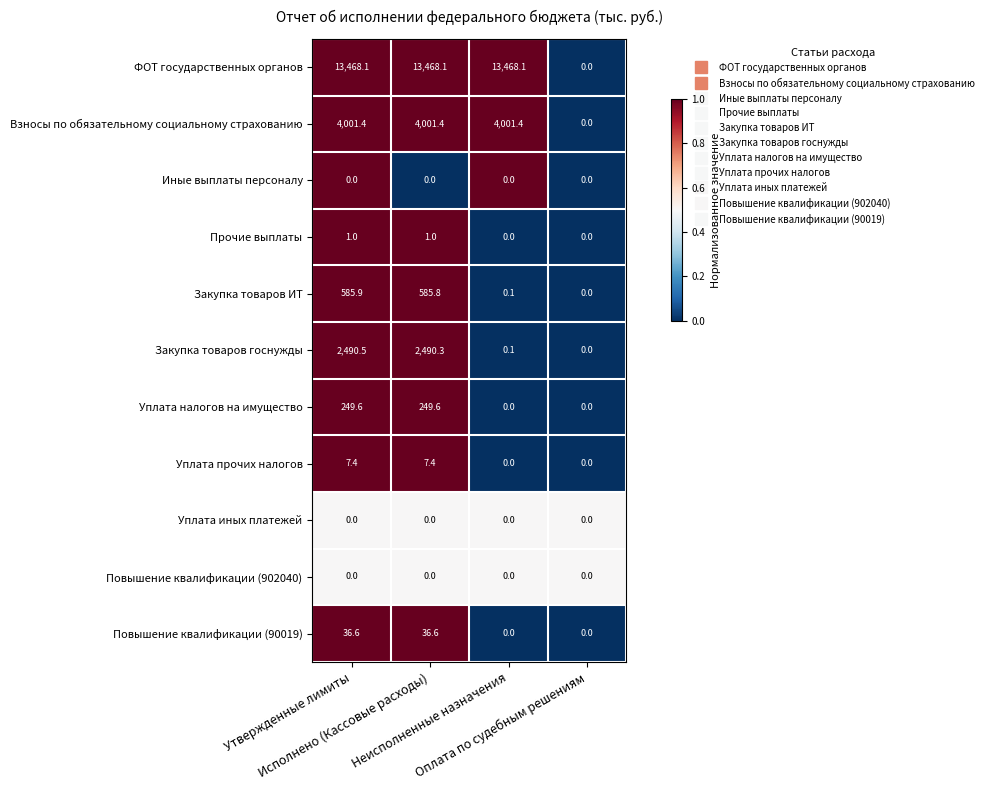

What is the difference between the second highest and second lowest values in the Закупка товаров ИТ series?

585.7